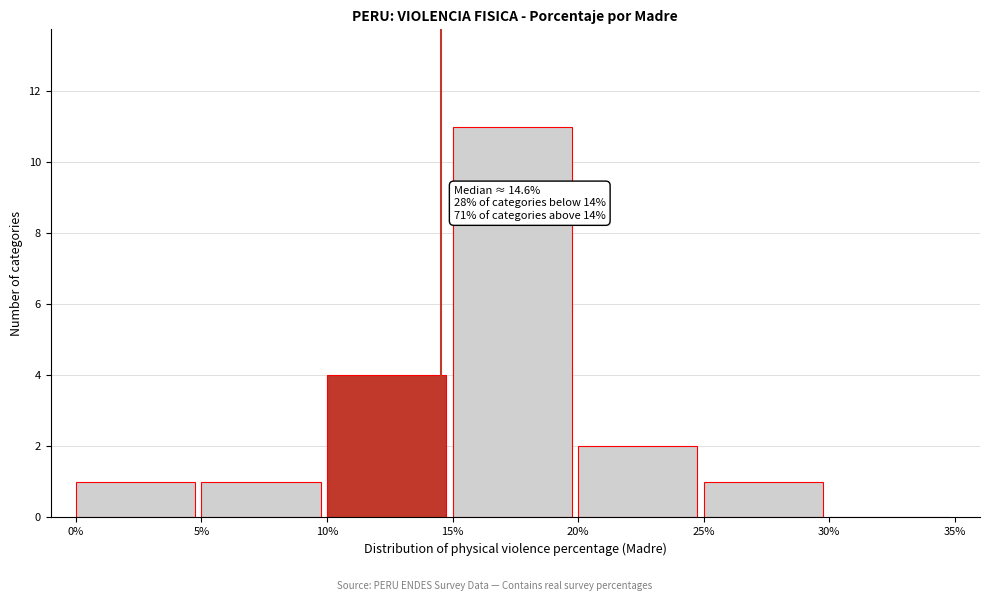

Over which range of the x-axis is the bar tallest?

15% to 20%